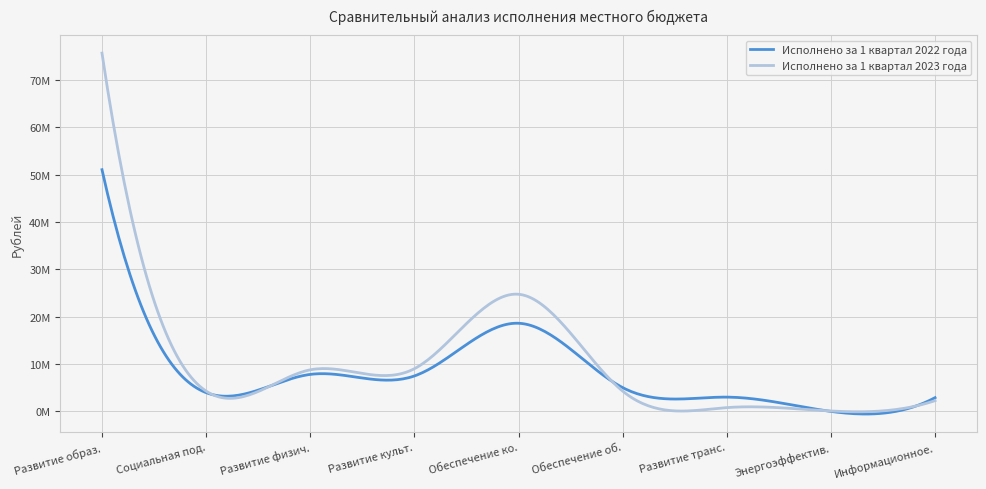

What are all the series names shown in the legend?

Исполнено за 1 квартал 2022 года, Исполнено за 1 квартал 2023 года